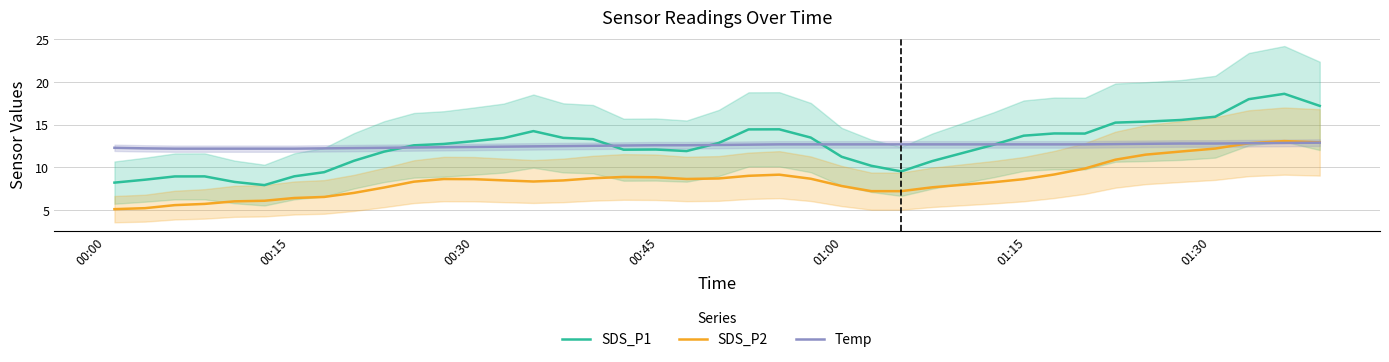

What is the smallest value displayed?

5.1